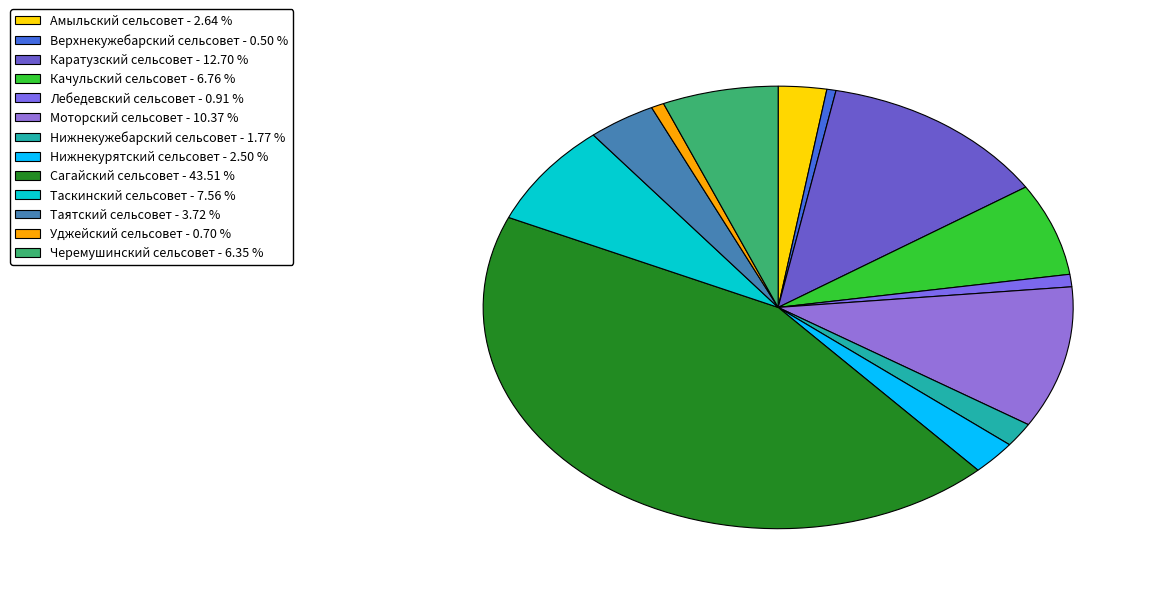

True or false: Нижнекужебарский сельсовет accounts for 2% of the total.

True